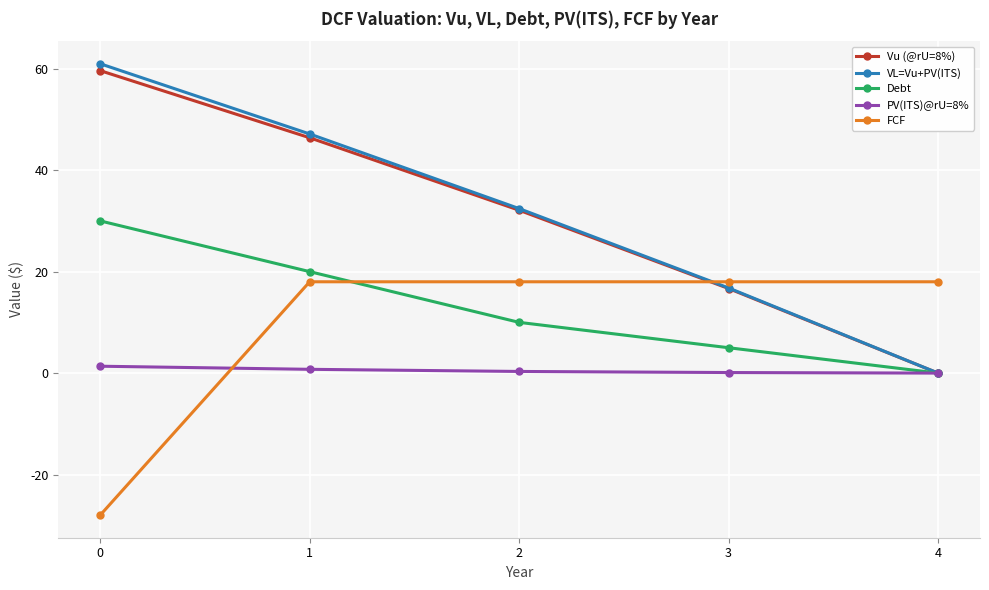

What is the smallest value displayed?

-28.0